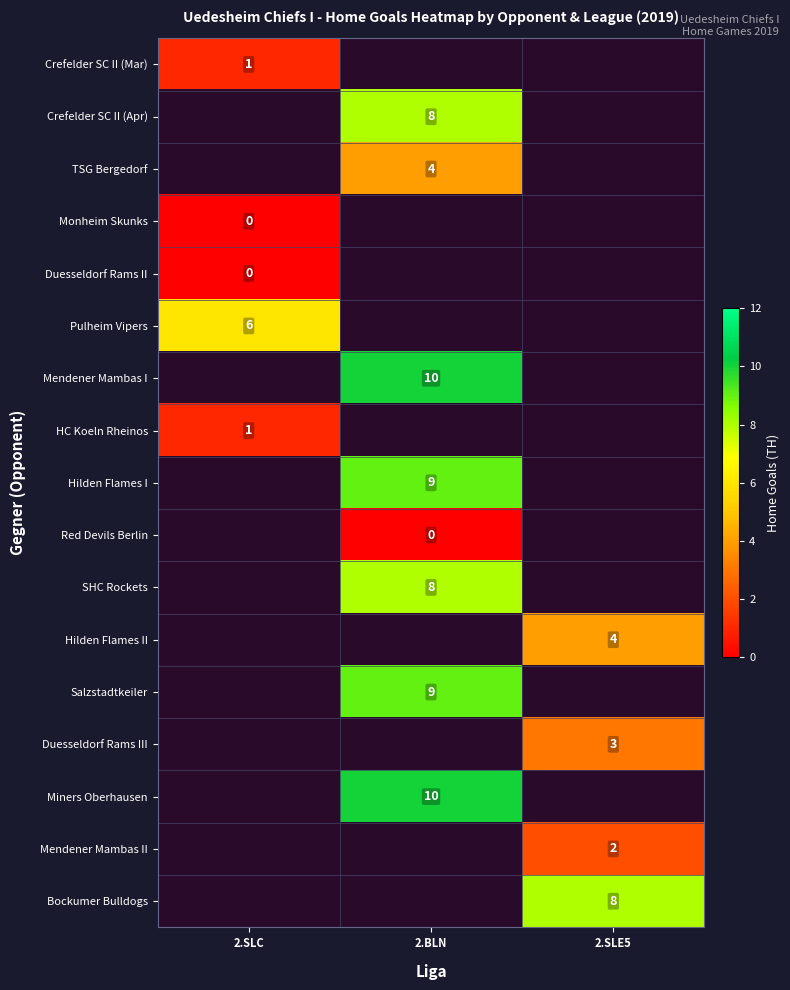

Is the value of Crefelder SC II (Apr) at 2.BLN greater than the value of Duesseldorf Rams II at 2.SLC?

Yes